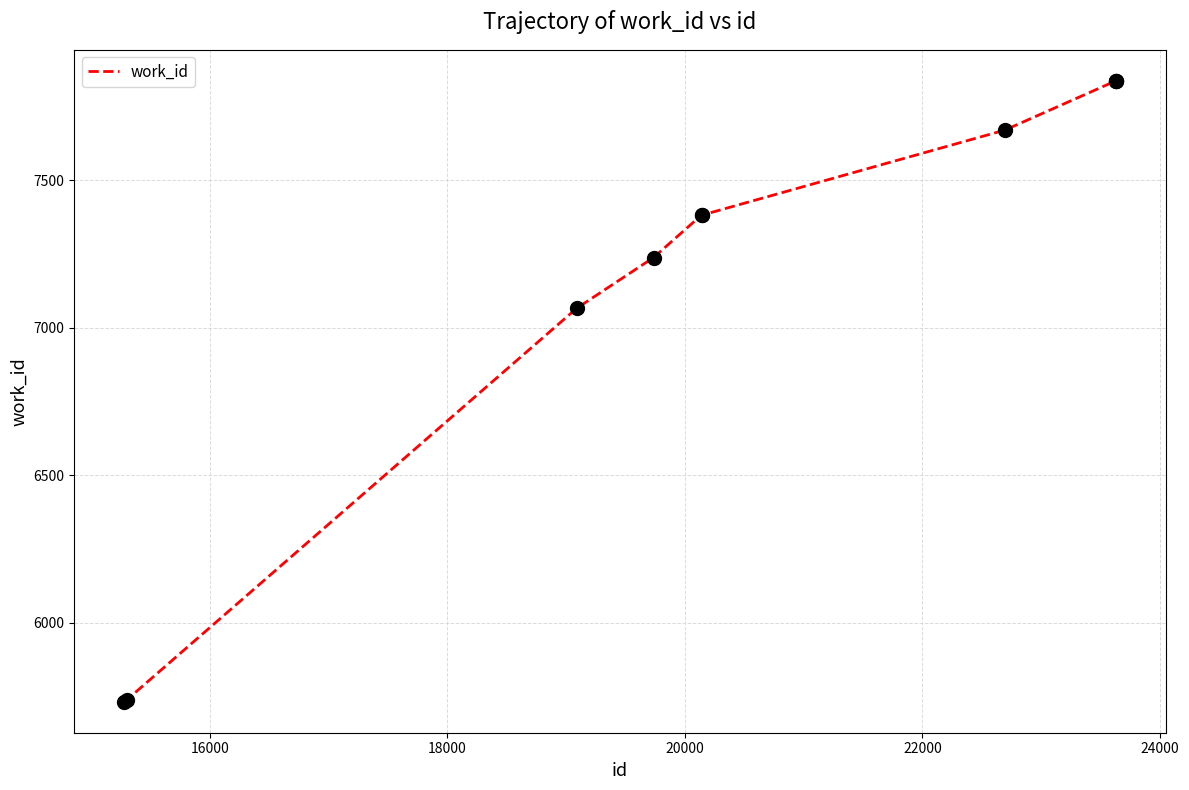

What is the greatest value displayed?

7837